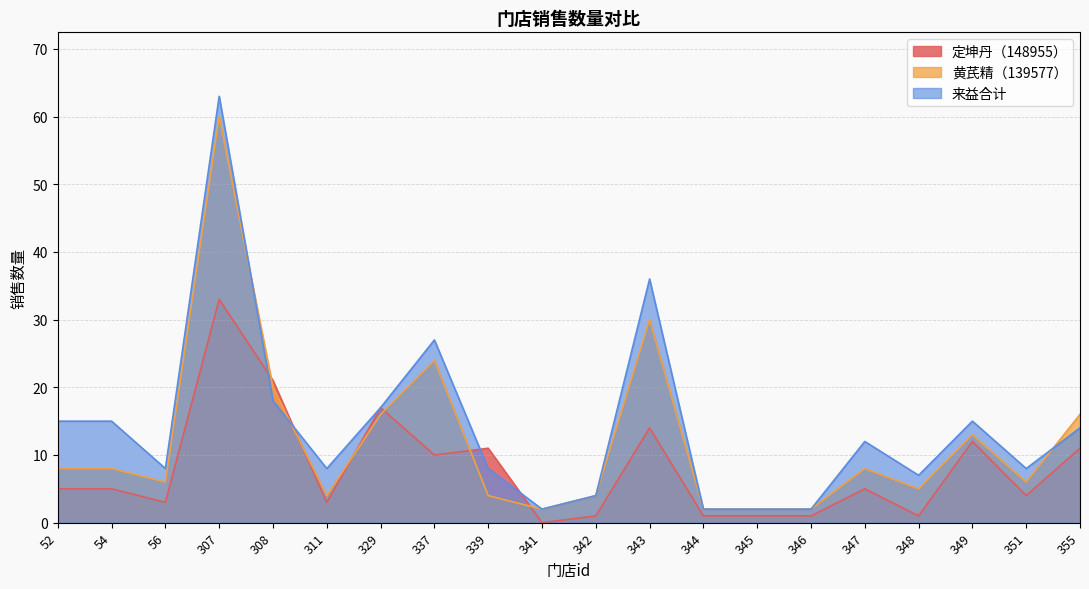

What is the difference between the 来益合计 values at 344 and 56?

6